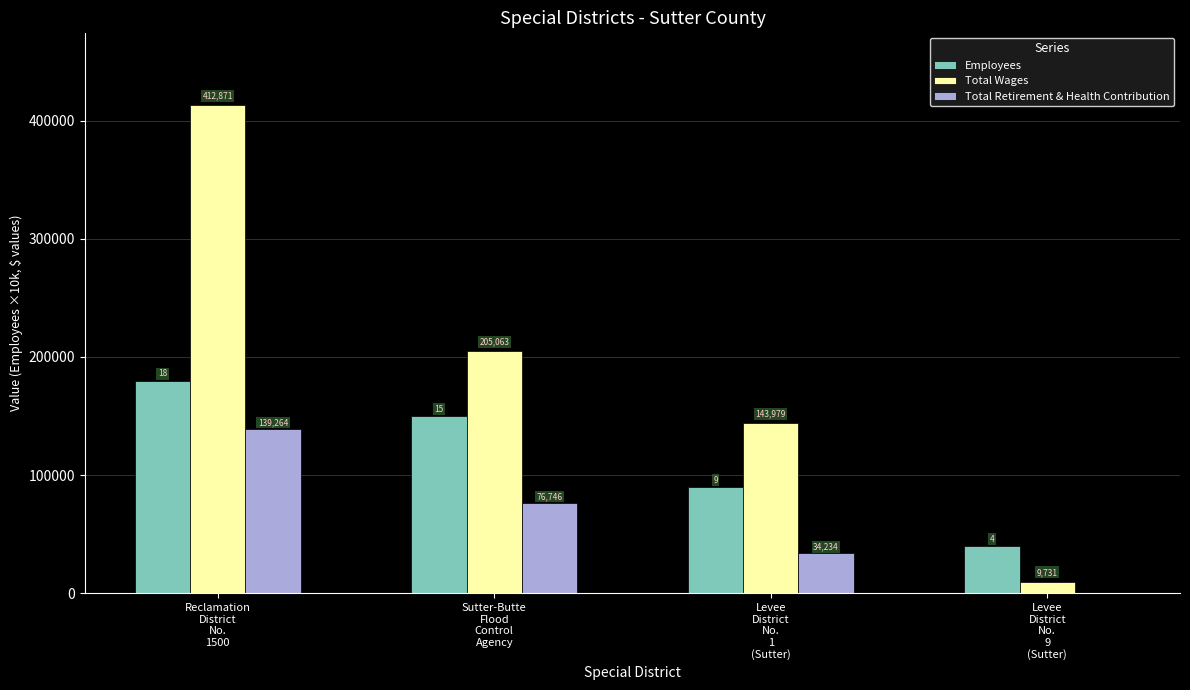

What is the difference between the Employees values at Levee
District
No.
9
(Sutter) and Reclamation
District
No.
1500?

140000